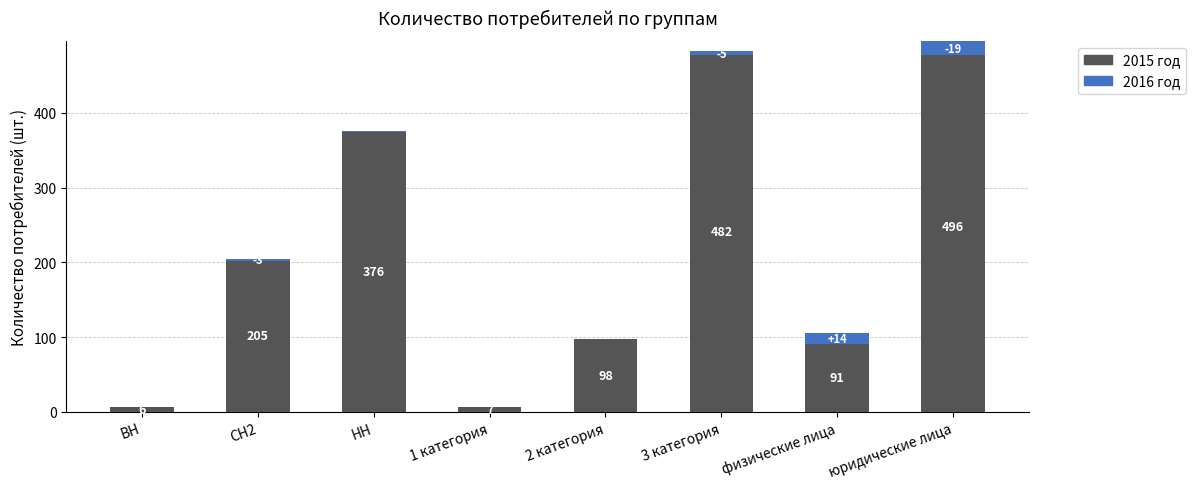

What is the label of the 2nd bar from the right?

физические лица